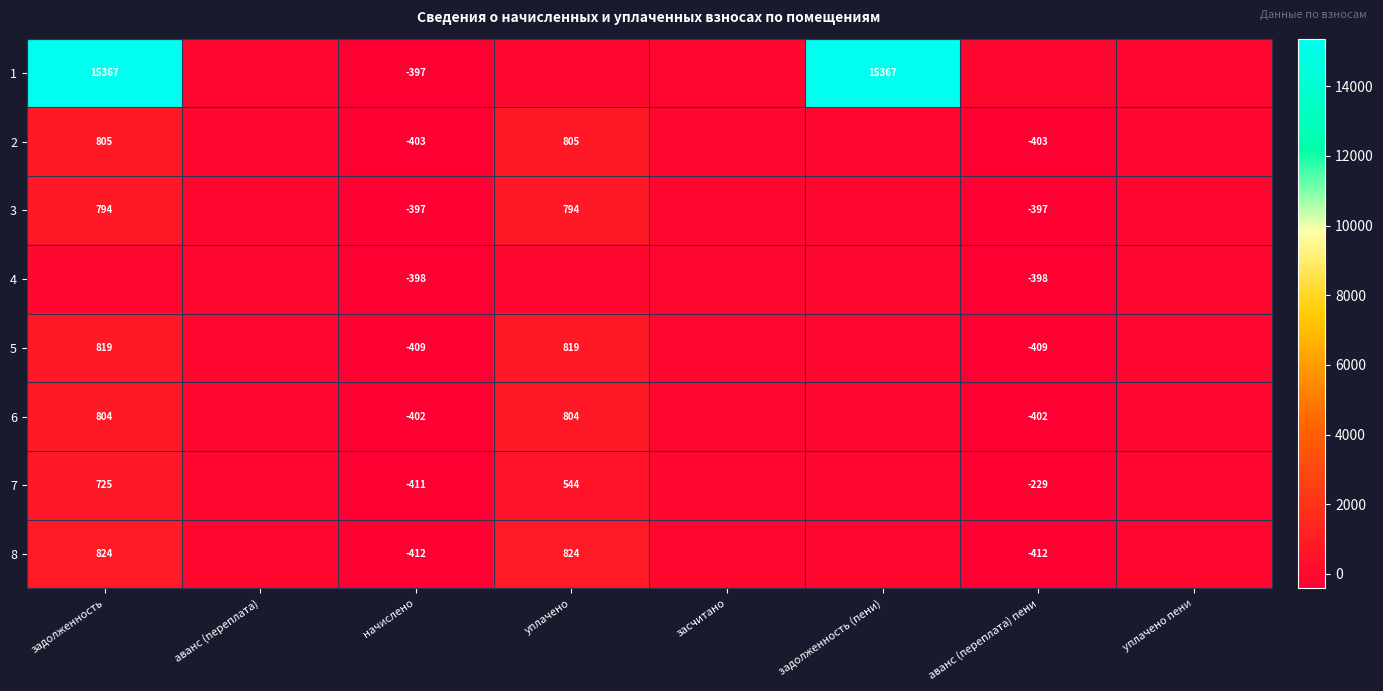

Is it true that 3 equals -640 at начислено?

False